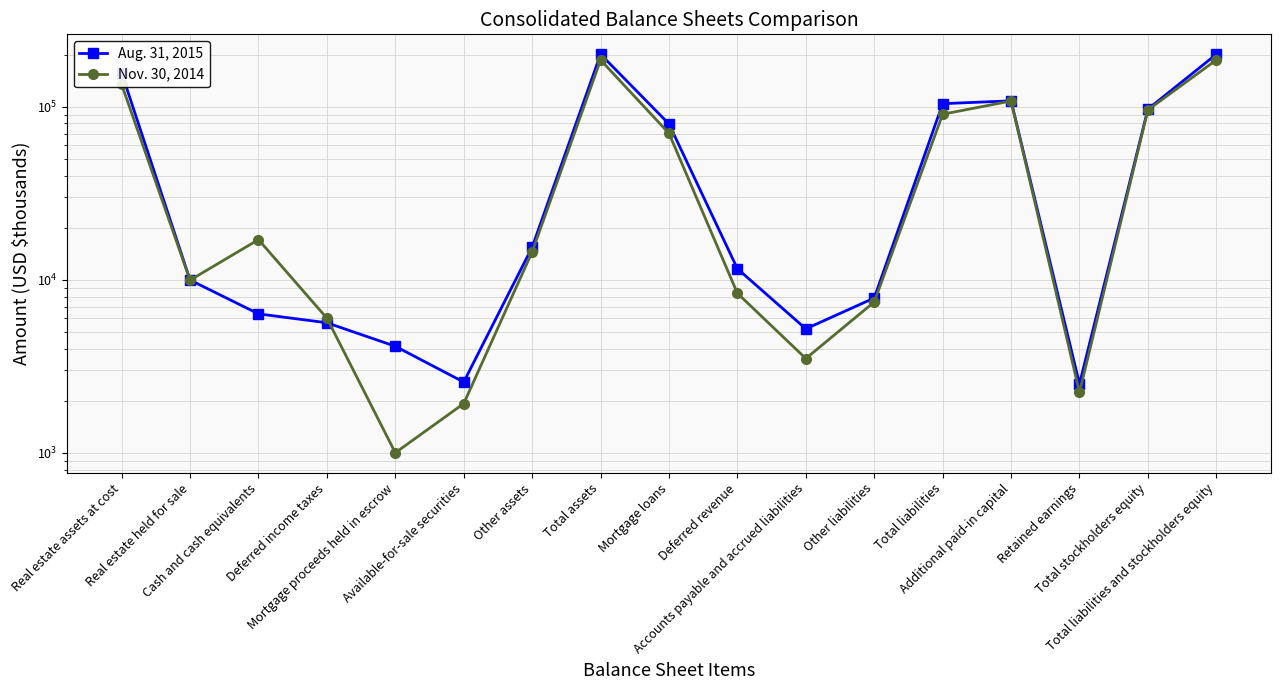

True or false: Nov. 30, 2014 has more than 2 points higher than both neighbors.

True